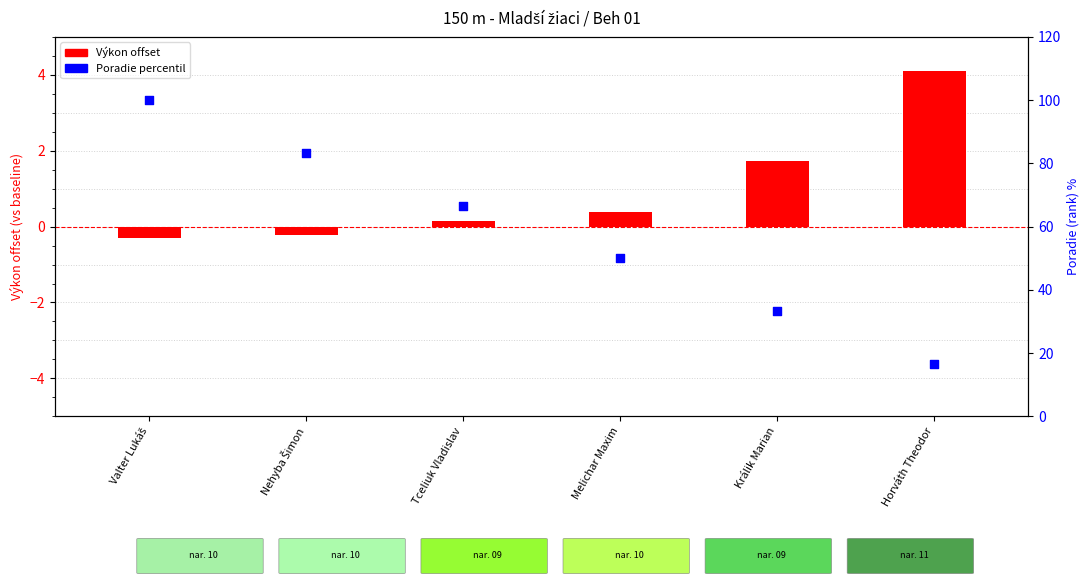

Which series reaches the maximum Y coordinate?

Percentile rank (Poradie)